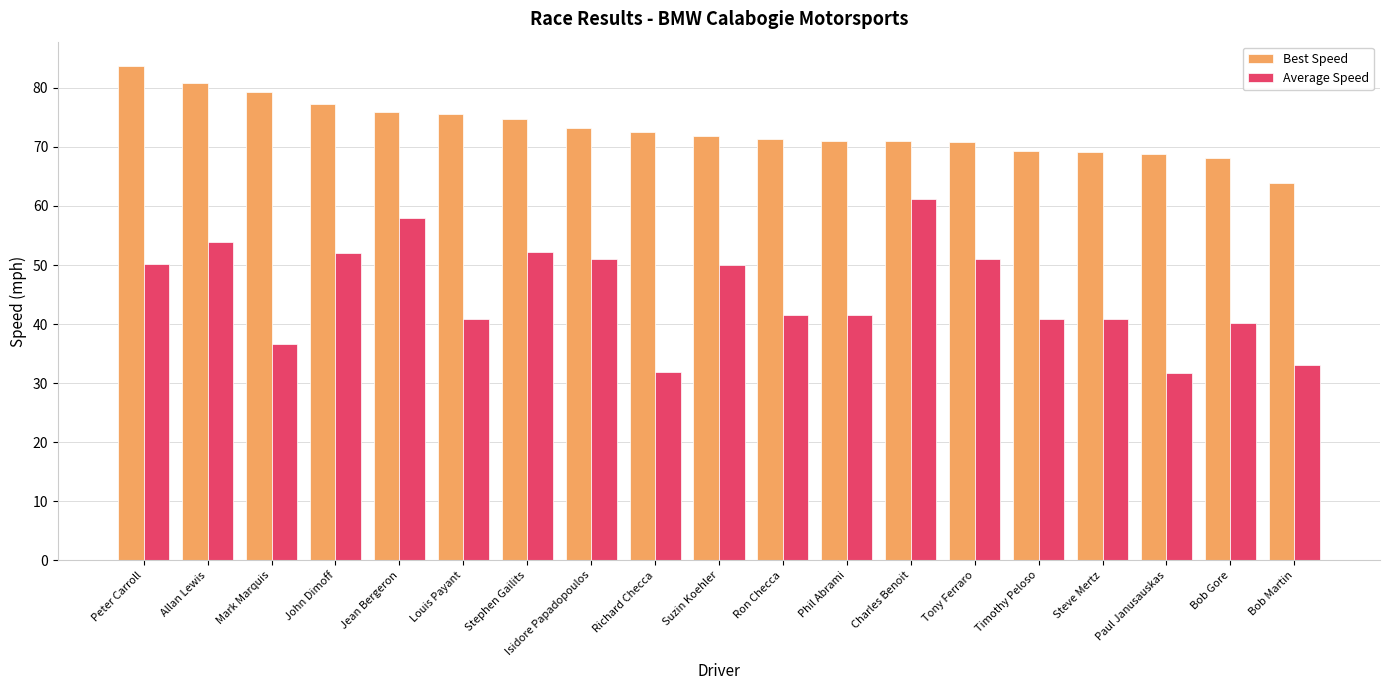

What is the difference between the highest and lowest values at Louis Payant?

34.8